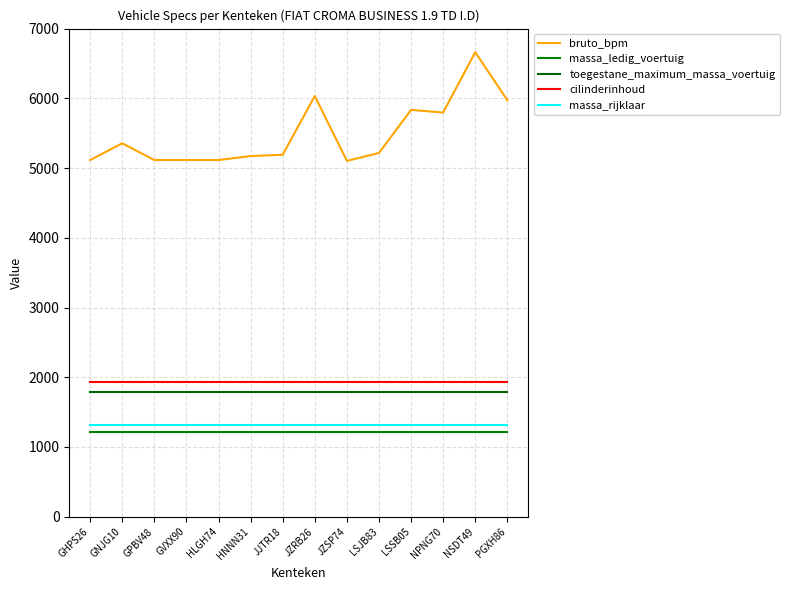

True or false: massa_ledig_voertuig and toegestane_maximum_massa_voertuig cross at least once.

False